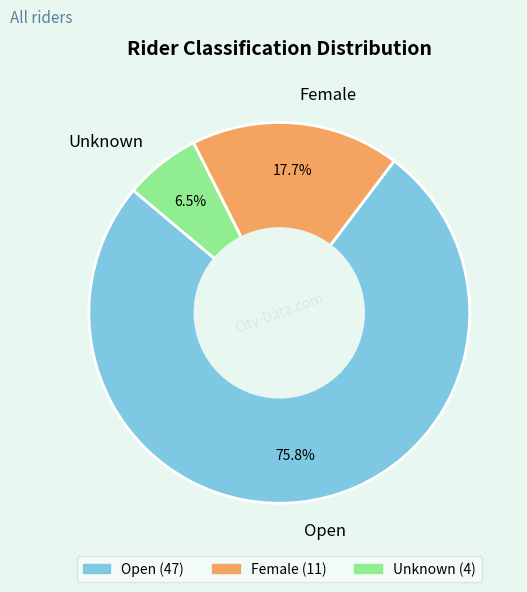

Rank the categories by value from lowest to highest.

Unknown, Female, Open